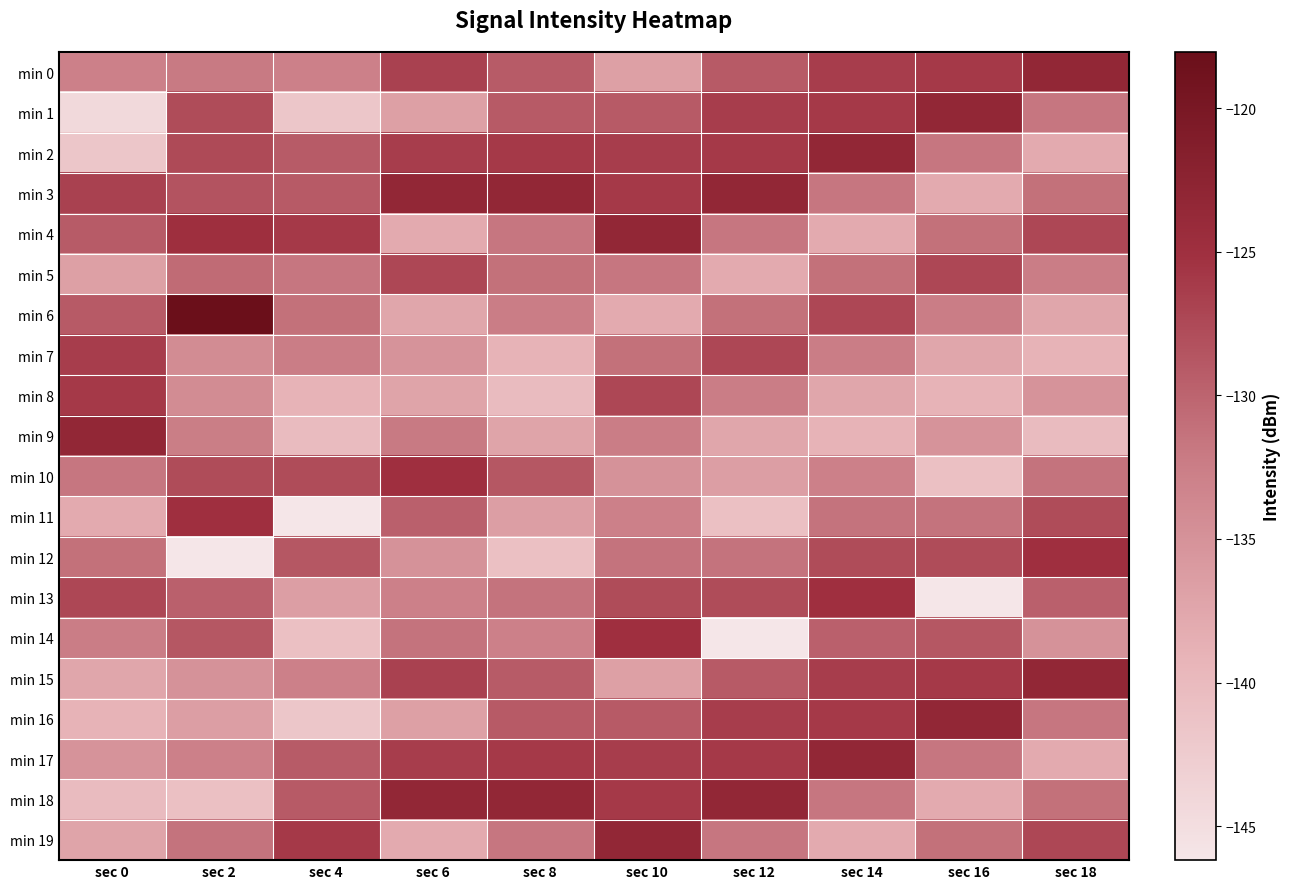

Reading left to right, what are all the values shown in this chart?

min 0: sec 0=-132.9	sec 2=-132.0	sec 4=-132.9	sec 6=-126.8	sec 8=-129.2	sec 10=-136.7	sec 12=-129.0	sec 14=-126.3	sec 16=-126.1	sec 18=-123.3
min 1: sec 0=-144.4	sec 2=-127.8	sec 4=-141.8	sec 6=-136.7	sec 8=-129.0	sec 10=-129.0	sec 12=-126.3	sec 14=-126.1	sec 16=-123.3	sec 18=-131.7
min 2: sec 0=-141.8	sec 2=-127.5	sec 4=-129.2	sec 6=-126.3	sec 8=-126.1	sec 10=-126.3	sec 12=-126.1	sec 14=-123.3	sec 16=-131.7	sec 18=-138.0
min 3: sec 0=-126.8	sec 2=-128.5	sec 4=-129.0	sec 6=-123.3	sec 8=-123.3	sec 10=-126.1	sec 12=-123.3	sec 14=-131.7	sec 16=-138.0	sec 18=-131.2
min 4: sec 0=-129.2	sec 2=-125.0	sec 4=-126.1	sec 6=-138.0	sec 8=-131.7	sec 10=-123.3	sec 12=-131.7	sec 14=-138.0	sec 16=-131.2	sec 18=-127.4
min 5: sec 0=-136.7	sec 2=-130.6	sec 4=-131.7	sec 6=-127.4	sec 8=-131.2	sec 10=-131.7	sec 12=-138.0	sec 14=-131.2	sec 16=-127.4	sec 18=-132.4
min 6: sec 0=-129.0	sec 2=-118.0	sec 4=-131.2	sec 6=-137.4	sec 8=-132.4	sec 10=-138.0	sec 12=-131.2	sec 14=-127.4	sec 16=-132.4	sec 18=-137.4
min 7: sec 0=-126.3	sec 2=-134.3	sec 4=-132.4	sec 6=-135.1	sec 8=-139.1	sec 10=-131.2	sec 12=-127.4	sec 14=-132.4	sec 16=-137.4	sec 18=-139.1
min 8: sec 0=-126.1	sec 2=-134.3	sec 4=-139.1	sec 6=-137.2	sec 8=-140.2	sec 10=-127.4	sec 12=-132.4	sec 14=-137.4	sec 16=-139.1	sec 18=-135.1
min 9: sec 0=-123.3	sec 2=-132.5	sec 4=-140.2	sec 6=-132.0	sec 8=-137.2	sec 10=-132.4	sec 12=-137.4	sec 14=-139.1	sec 16=-135.1	sec 18=-140.2
min 10: sec 0=-131.7	sec 2=-127.7	sec 4=-127.7	sec 6=-125.0	sec 8=-128.7	sec 10=-135.0	sec 12=-136.4	sec 14=-132.9	sec 16=-140.9	sec 18=-131.4
min 11: sec 0=-138.0	sec 2=-125.0	sec 4=-146.2	sec 6=-129.7	sec 8=-136.4	sec 10=-132.9	sec 12=-140.9	sec 14=-131.4	sec 16=-131.4	sec 18=-127.7
min 12: sec 0=-131.2	sec 2=-146.2	sec 4=-128.7	sec 6=-135.0	sec 8=-140.9	sec 10=-131.4	sec 12=-131.4	sec 14=-127.7	sec 16=-127.7	sec 18=-125.0
min 13: sec 0=-127.4	sec 2=-129.7	sec 4=-136.4	sec 6=-132.9	sec 8=-131.4	sec 10=-127.7	sec 12=-127.7	sec 14=-125.0	sec 16=-146.2	sec 18=-129.7
min 14: sec 0=-132.4	sec 2=-128.7	sec 4=-140.9	sec 6=-131.4	sec 8=-132.9	sec 10=-125.0	sec 12=-146.2	sec 14=-129.7	sec 16=-128.7	sec 18=-135.0
min 15: sec 0=-137.4	sec 2=-135.0	sec 4=-132.9	sec 6=-126.8	sec 8=-129.2	sec 10=-136.7	sec 12=-129.0	sec 14=-126.3	sec 16=-126.1	sec 18=-123.3
min 16: sec 0=-139.1	sec 2=-136.4	sec 4=-141.8	sec 6=-136.7	sec 8=-129.0	sec 10=-129.0	sec 12=-126.3	sec 14=-126.1	sec 16=-123.3	sec 18=-131.7
min 17: sec 0=-135.1	sec 2=-132.9	sec 4=-129.2	sec 6=-126.3	sec 8=-126.1	sec 10=-126.3	sec 12=-126.1	sec 14=-123.3	sec 16=-131.7	sec 18=-138.0
min 18: sec 0=-140.2	sec 2=-140.9	sec 4=-129.0	sec 6=-123.3	sec 8=-123.3	sec 10=-126.1	sec 12=-123.3	sec 14=-131.7	sec 16=-138.0	sec 18=-131.2
min 19: sec 0=-137.2	sec 2=-131.4	sec 4=-126.1	sec 6=-138.0	sec 8=-131.7	sec 10=-123.3	sec 12=-131.7	sec 14=-138.0	sec 16=-131.2	sec 18=-127.4